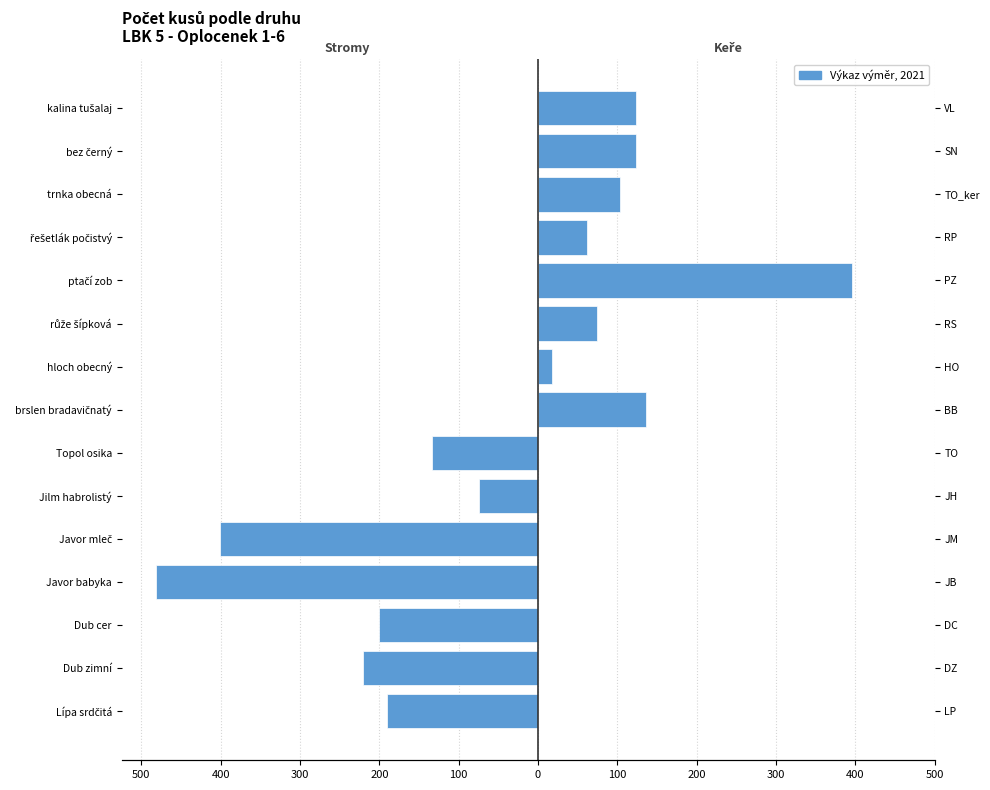

List the series in order of their overall mean, lowest first.

Stromy (Trees), Keře (Shrubs)